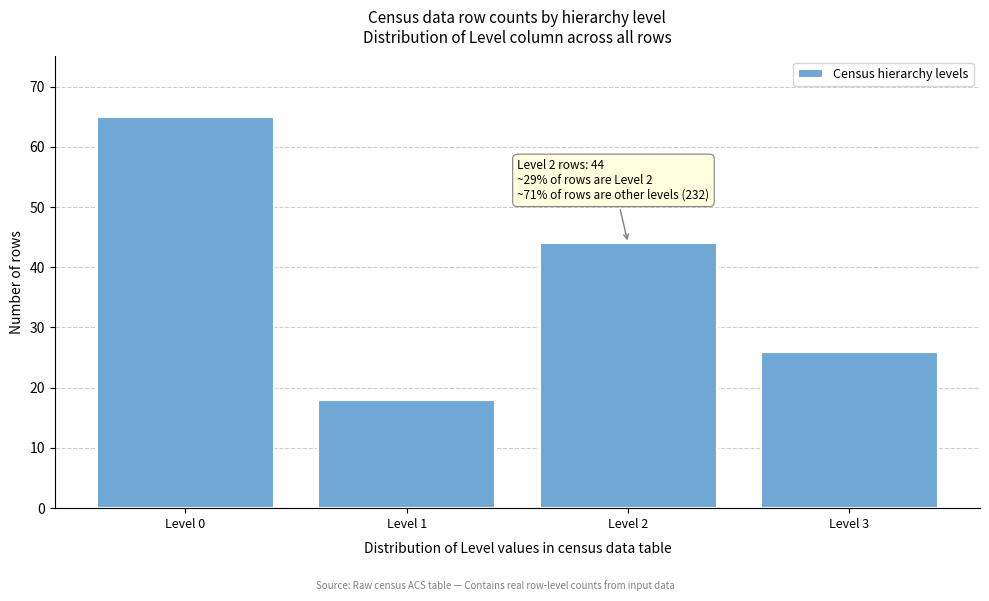

Reading left to right, extract all data points from this chart.

Level 0=65	Level 1=18	Level 2=44	Level 3=26